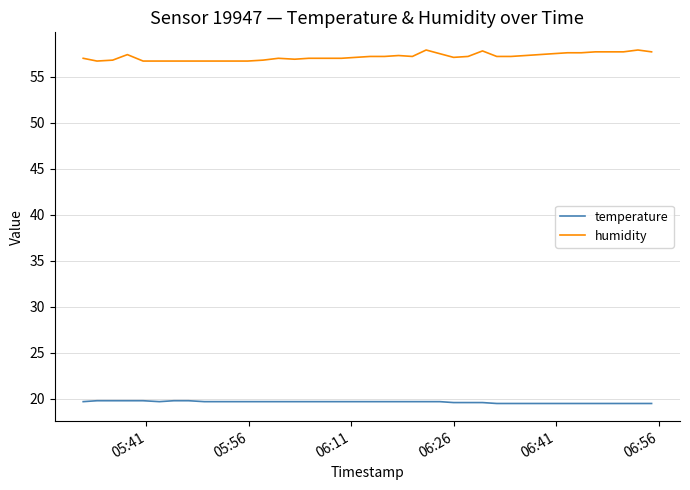

Rank the series by their maximum value, from highest to lowest.

humidity, temperature